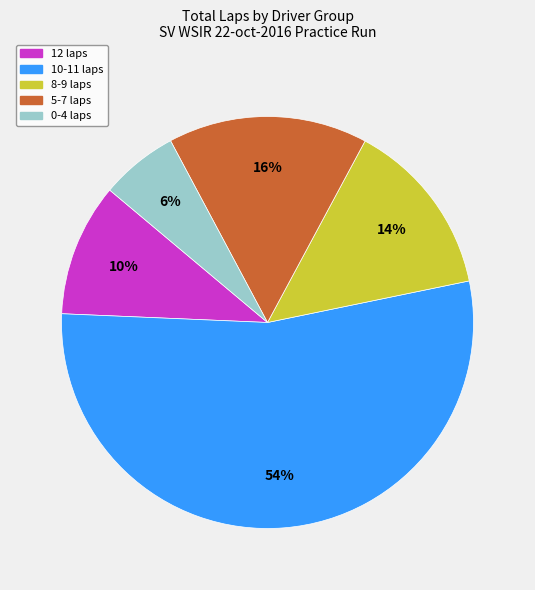

Is there a majority slice in this chart?

Yes